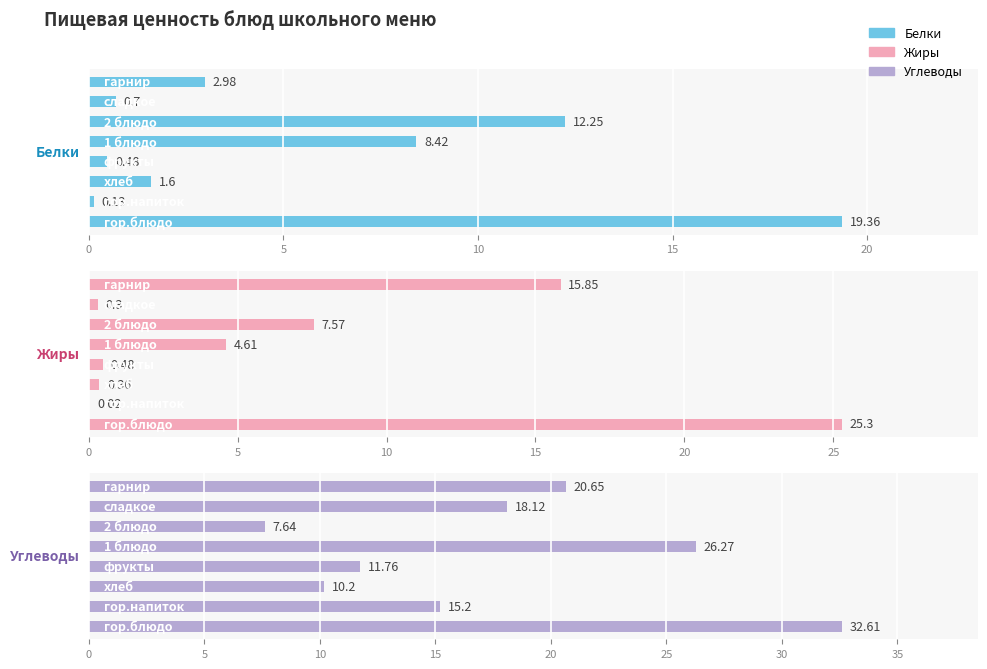

Which series has the largest total across all categories?

Углеводы